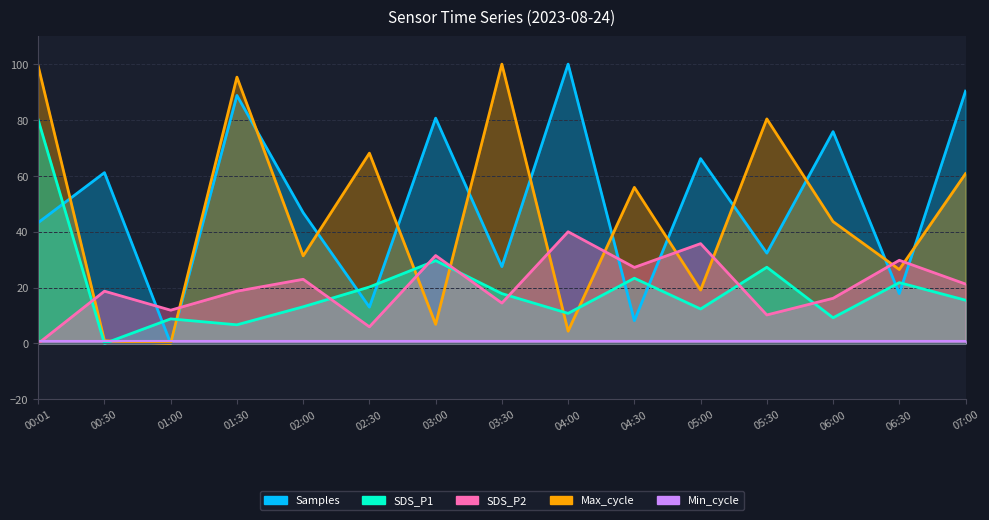

Which series changed the most between 00:01 and 04:00?

Max_cycle